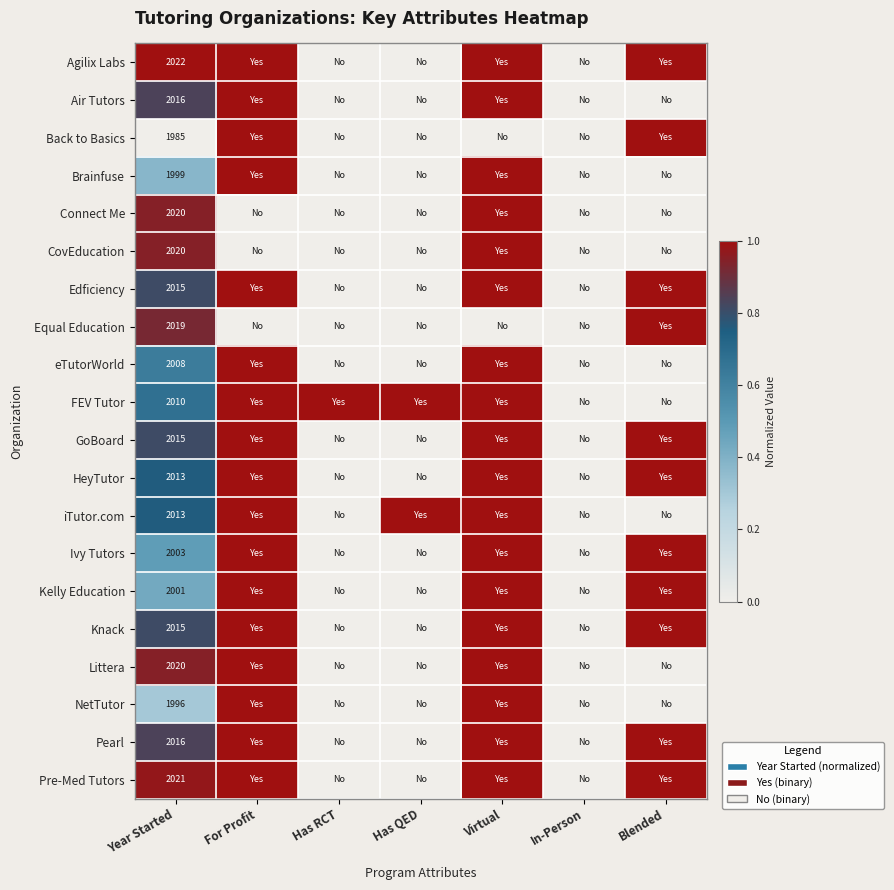

What is the total value across all series at Year Started?

40227